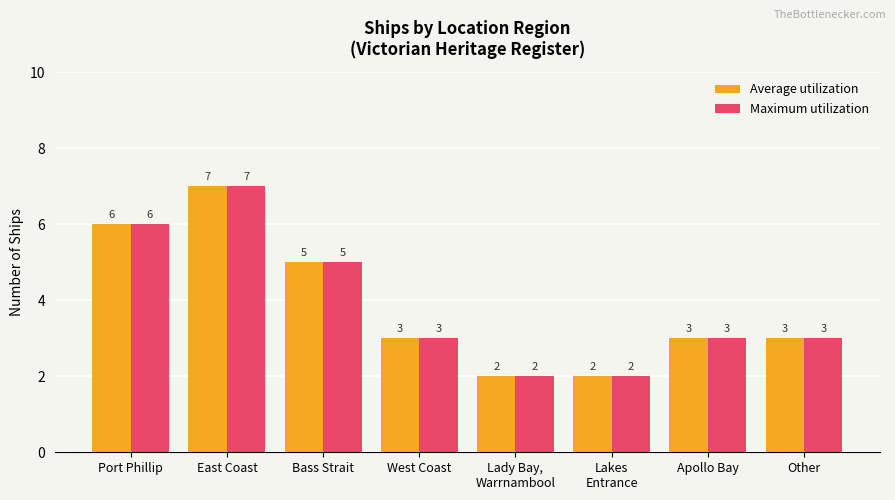

What is the greatest value displayed?

7